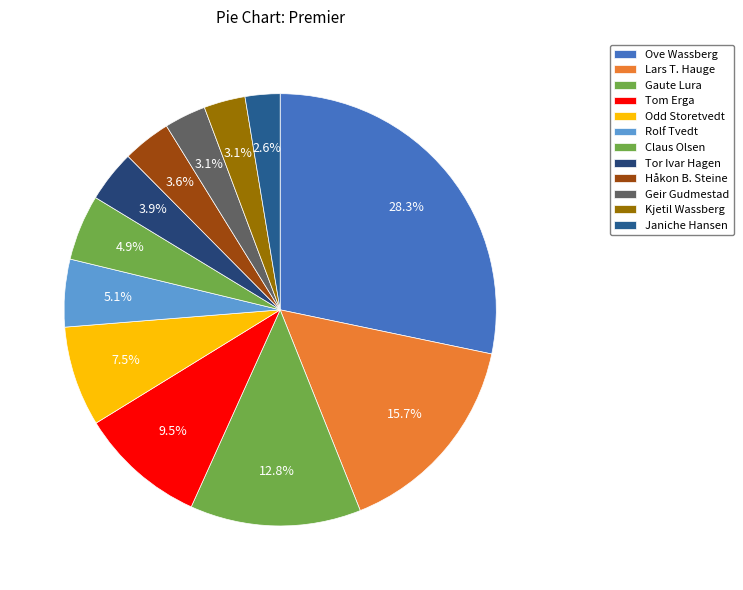

Is it true that Gaute Lura is 21% of the pie?

False